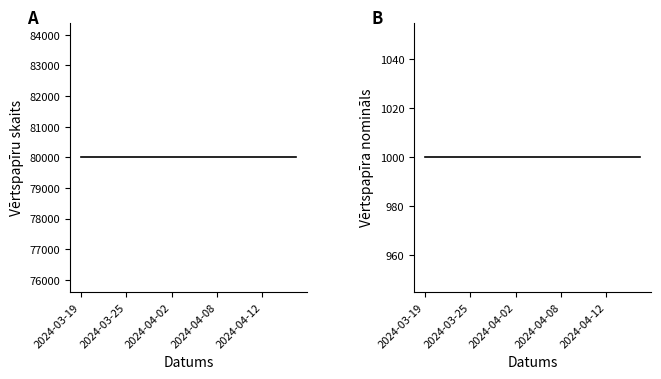

What is the maximum value shown in the chart?

80000